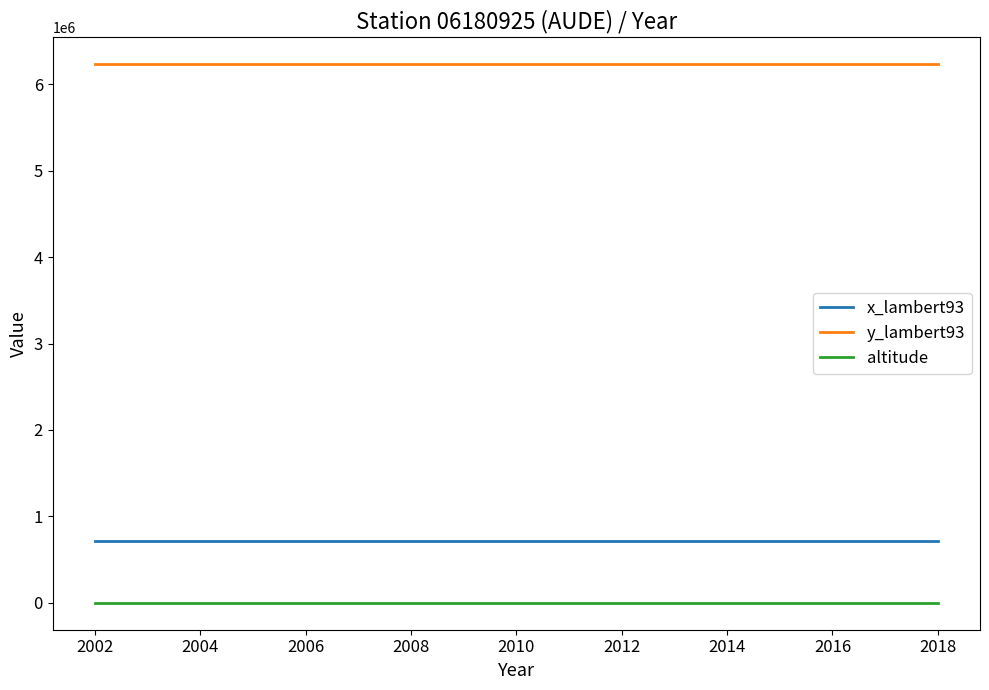

Which series has the largest total across all categories?

y_lambert93